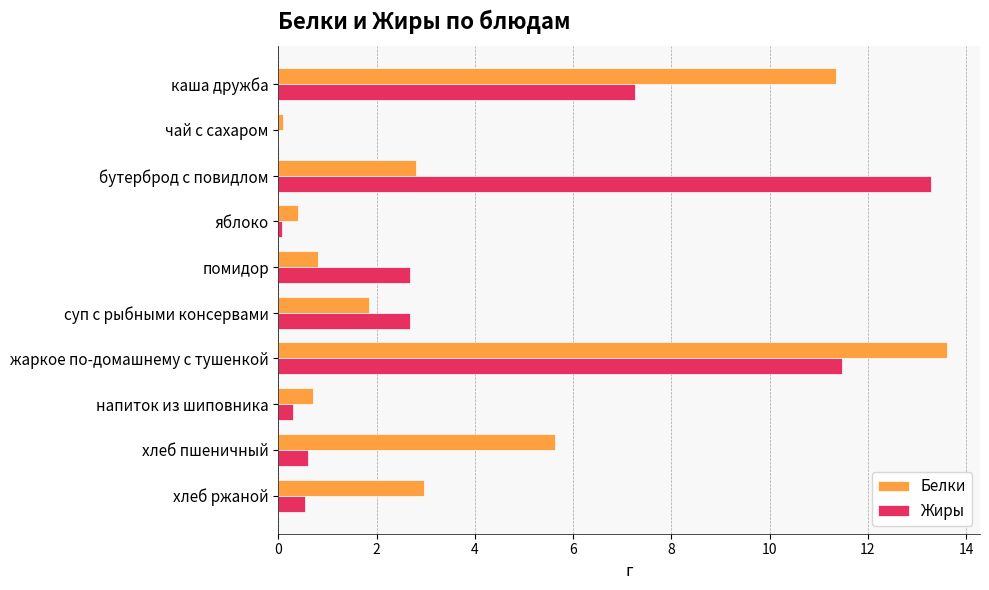

What is the average value of the Жиры series?

3.9